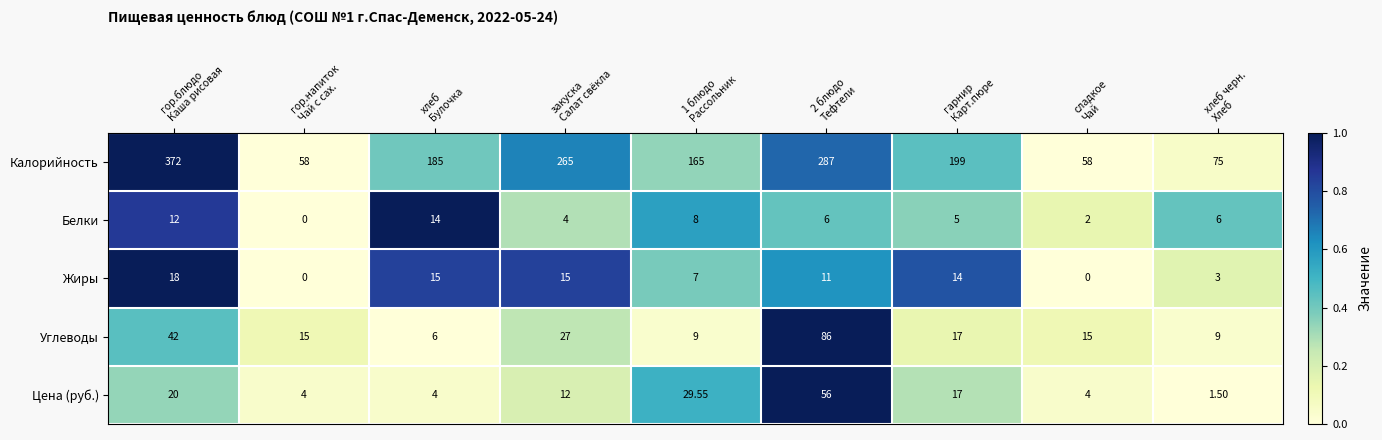

Which series has the largest range (max minus min)?

Калорийность